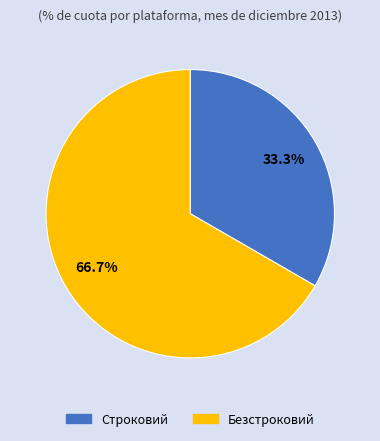

To the nearest percent, what portion does Безстроковий represent?

67%